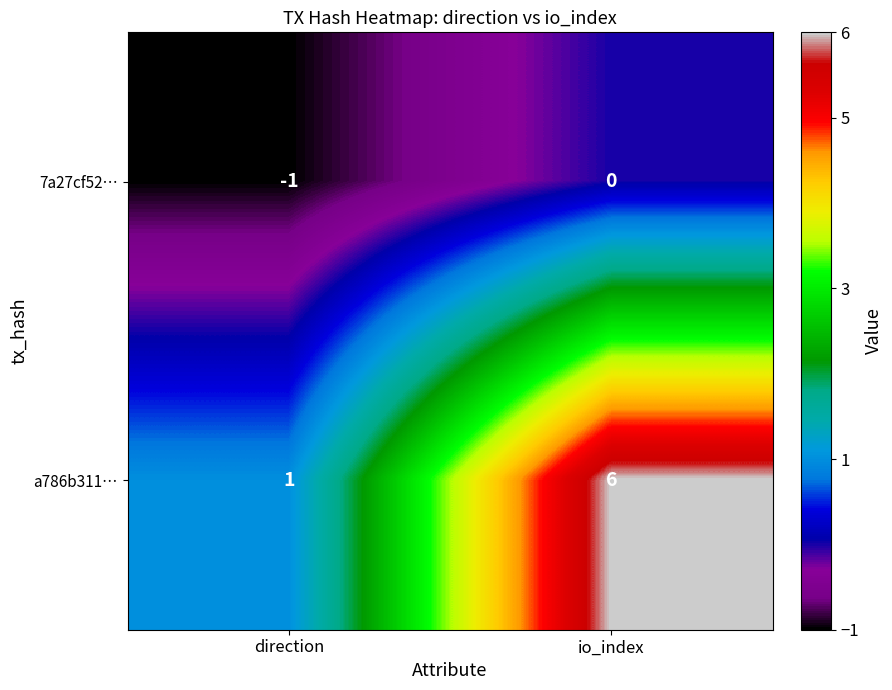

At which category does the chart reach its minimum across all series?

direction